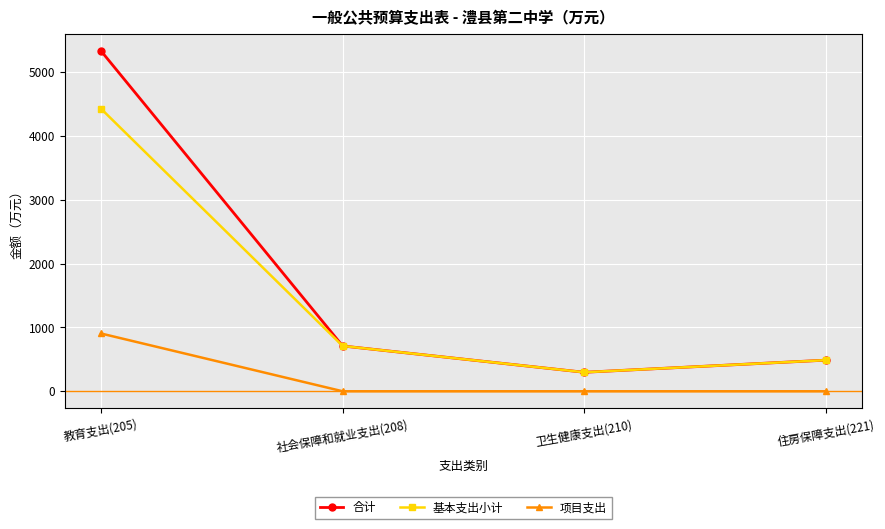

What is the sum of the 合计 values at 住房保障支出(221) and 教育支出(205)?

5817.3